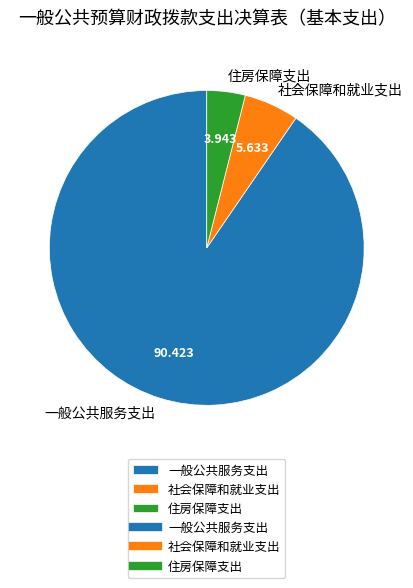

Which slice represents more than half of the pie?

一般公共服务支出